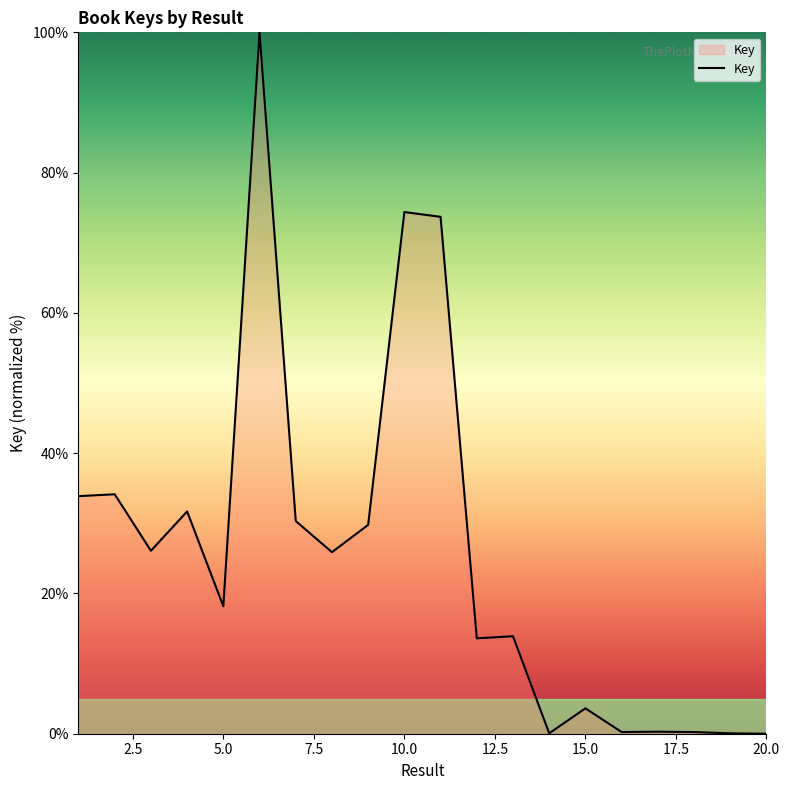

What is the difference between the maximum and minimum values?

100.0